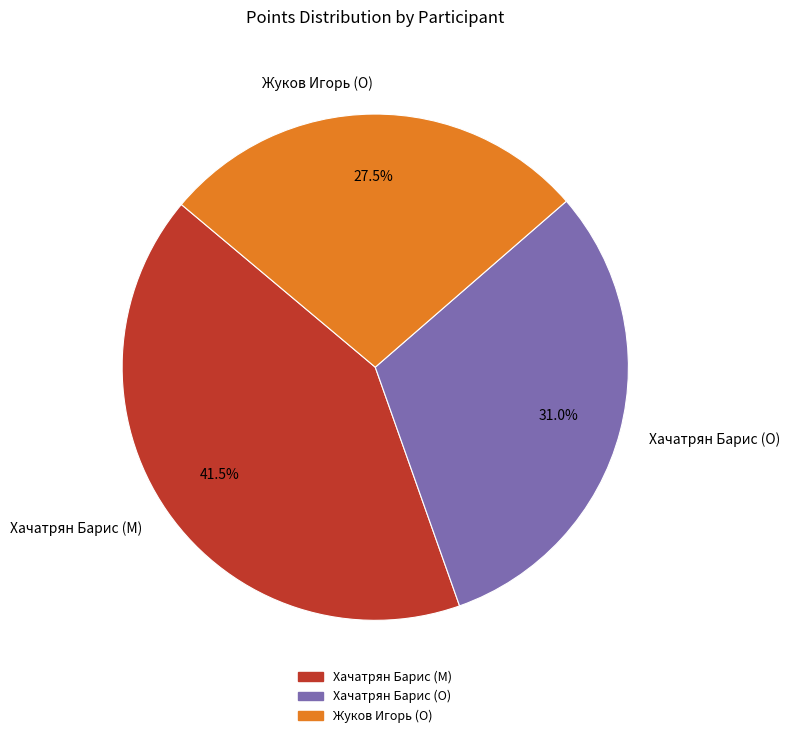

How many segments does this pie chart have?

3